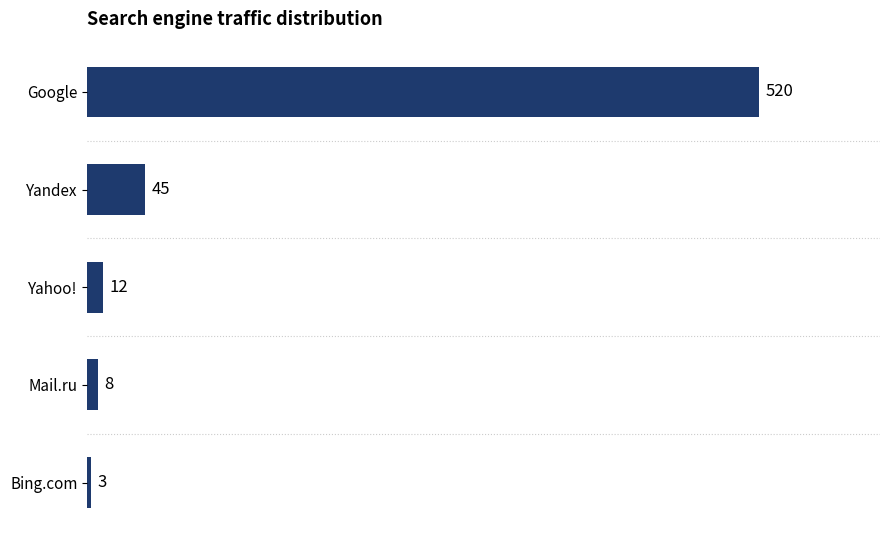

Is it true that the value at Yandex is 45?

True